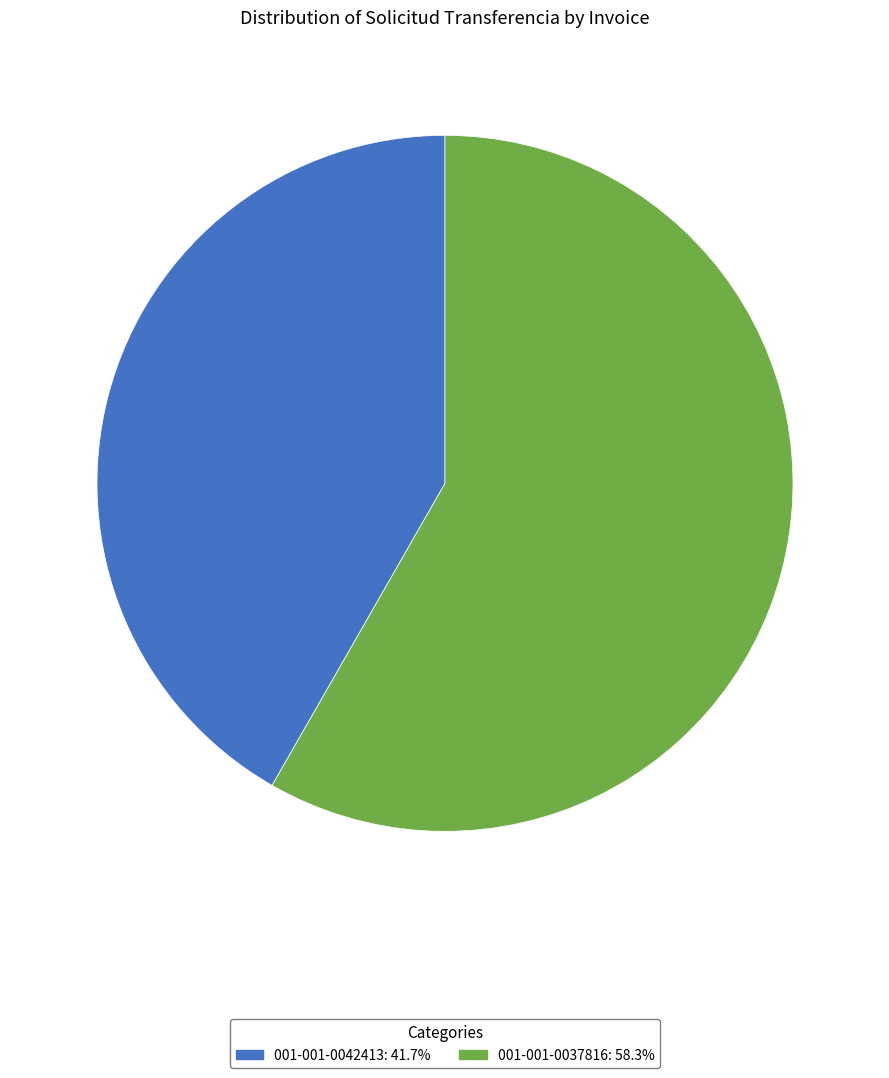

The 001-001-0037816 slice represents 47% of the pie. True or false?

False